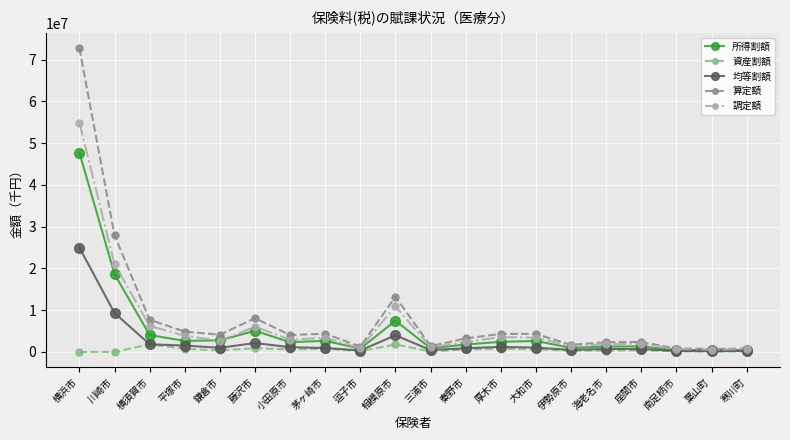

What is the value of the 所得割額 point at the 16th from the left?

1288546